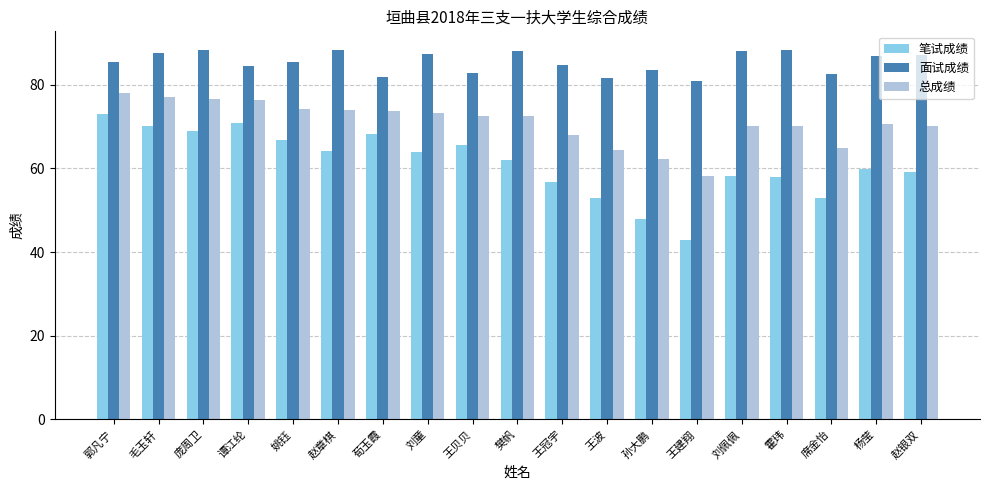

Which label corresponds to the smallest value in the chart?

王建翔